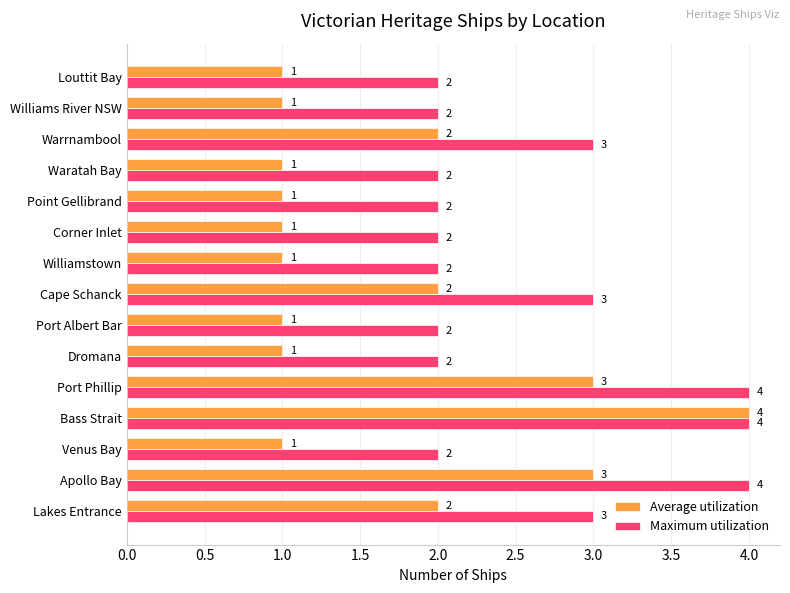

Is it true that Average utilization equals 2 at Warrnambool?

True